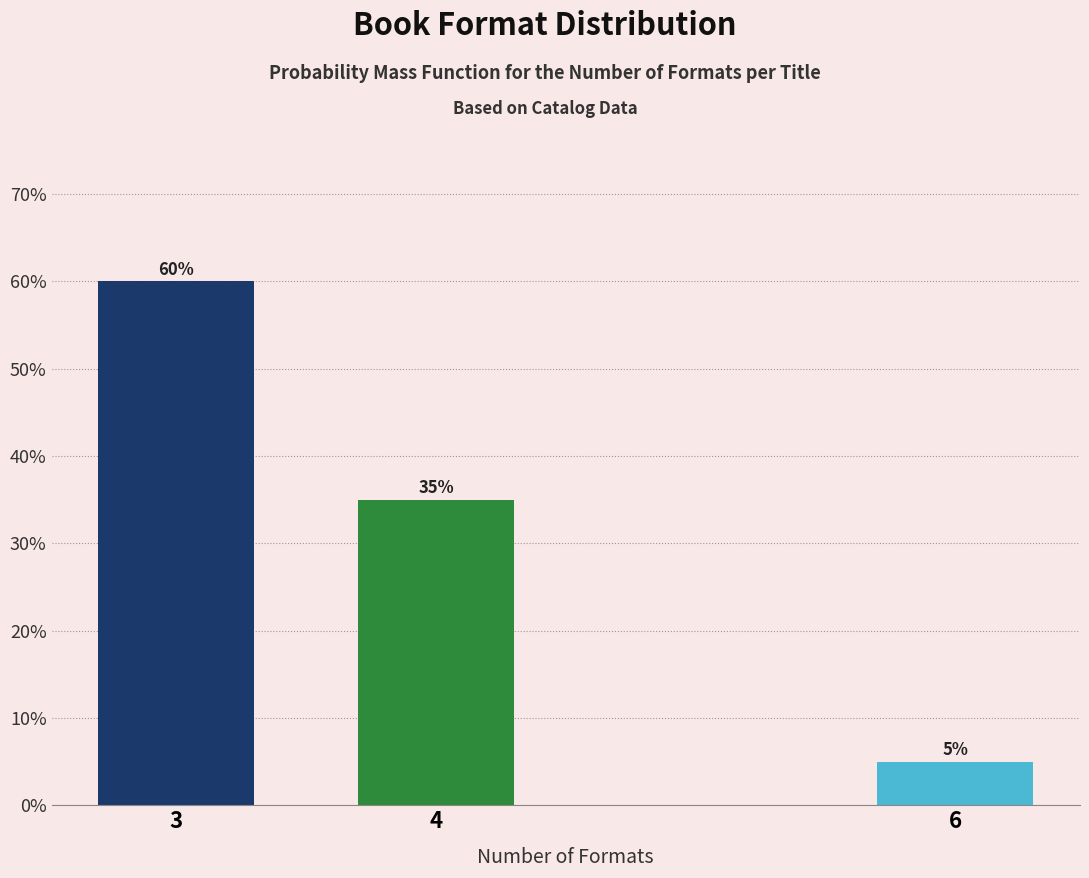

Reading left to right, what are all the values shown in this chart?

60	35	5